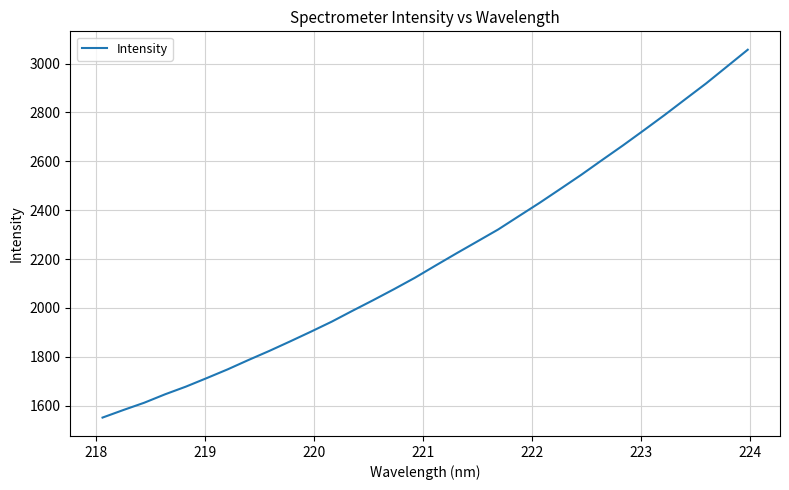

What is the smallest value displayed?

1550.9